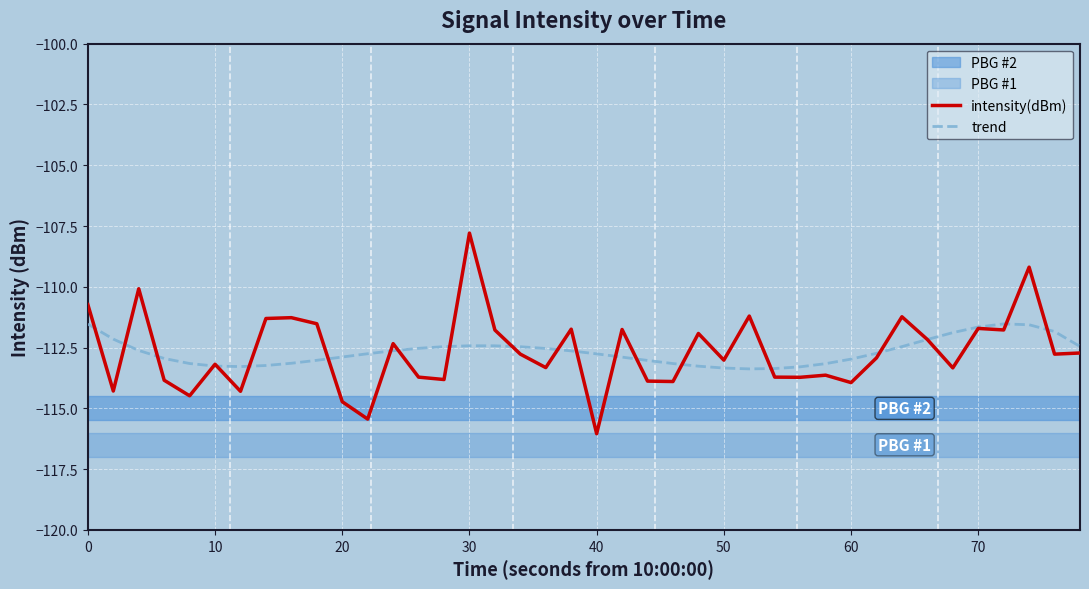

Which series has the widest spread of values?

intensity(dBm)